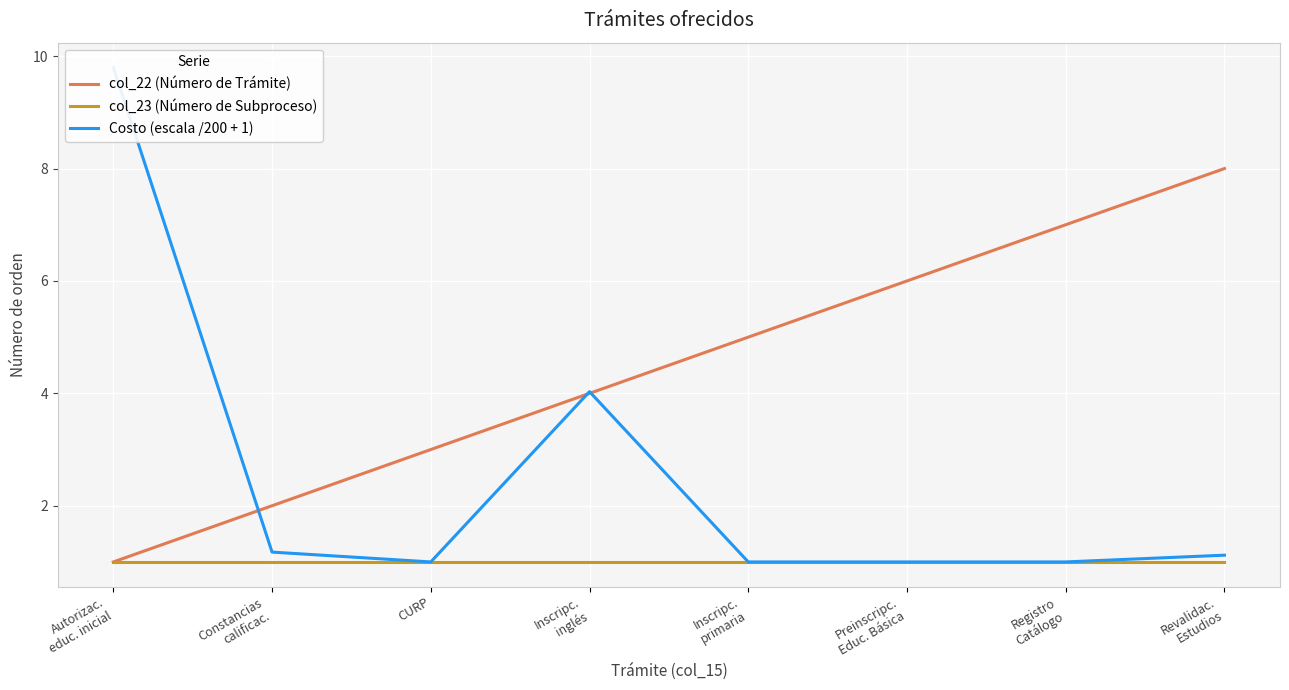

True or false: Costo (escala /200 + 1) and col_23 (Número de Subproceso) cross at least once.

False